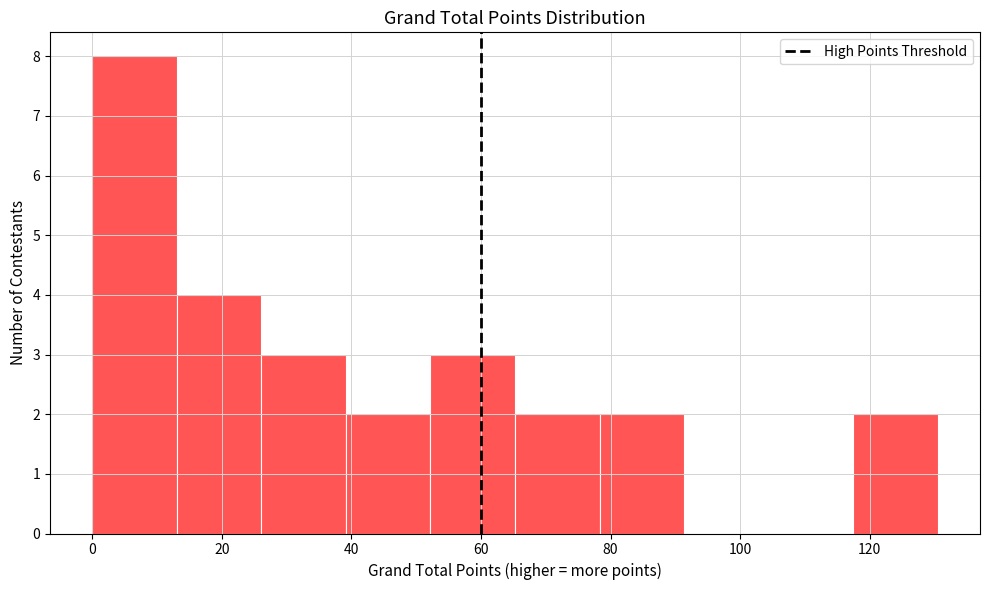

Reading left to right, list every bar in this chart as the range it spans on the x-axis followed by its height. Neither the bar edges nor the heights are printed on the chart, so give them approximately, as read against the axes.

0 to 14: 8
14 to 26: 4
26 to 40: 3
40 to 52: 2
52 to 66: 3
66 to 78: 2
78 to 92: 2
92 to 104: 0
104 to 118: 0
118 to 130: 2